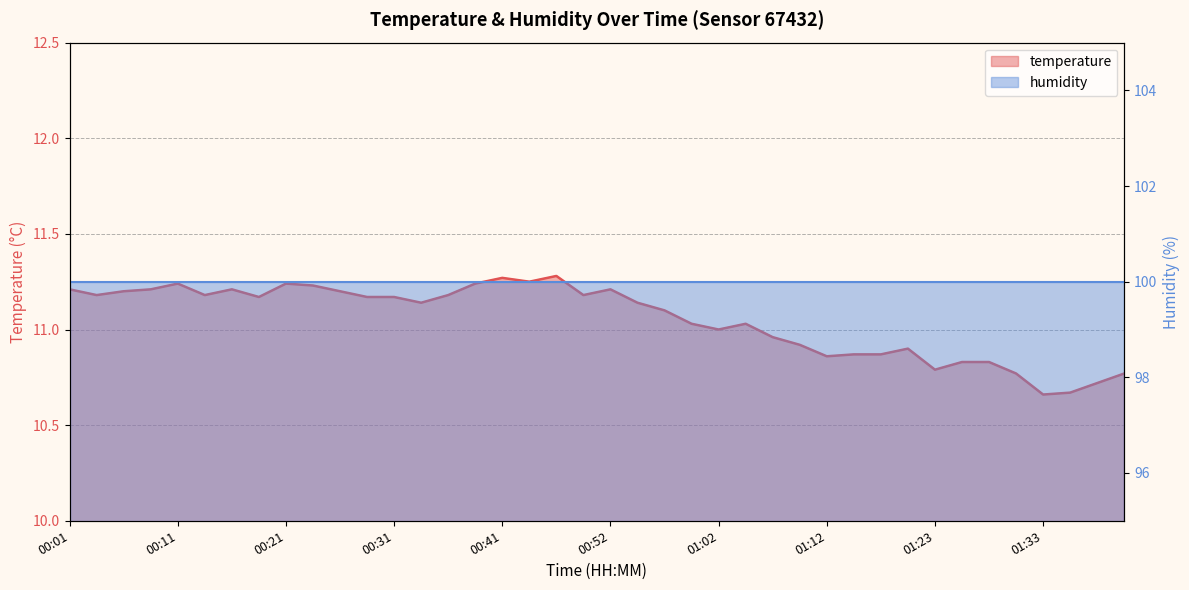

The chart shows a value of 11.2 at 00:49. True or false?

True